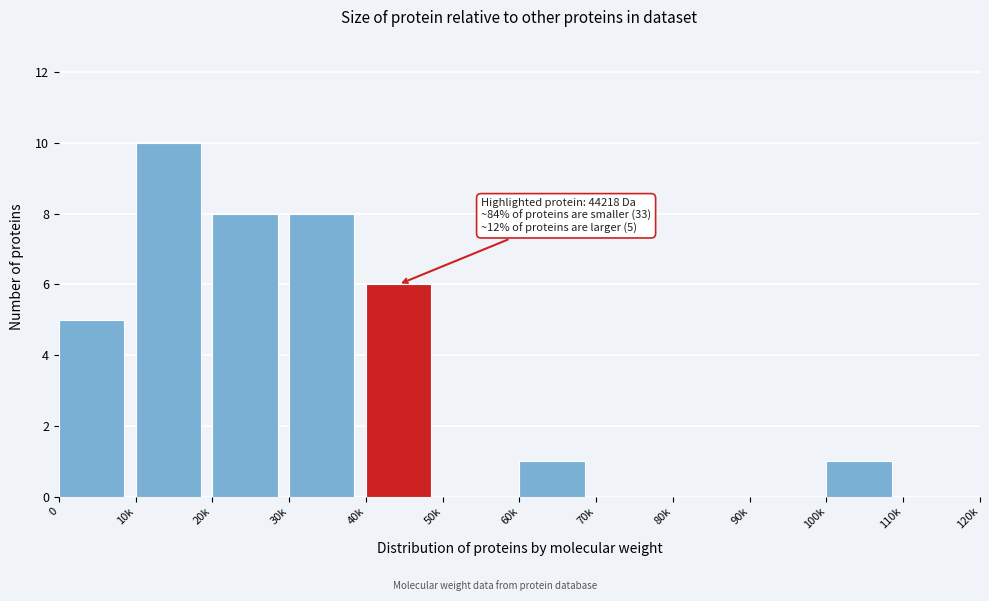

Reading left to right, extract all data points from this chart.

0=5	10k=10	20k=8	30k=8	40k=6	50k=0	60k=1	70k=0	80k=0	90k=0	100k=1	110k=0